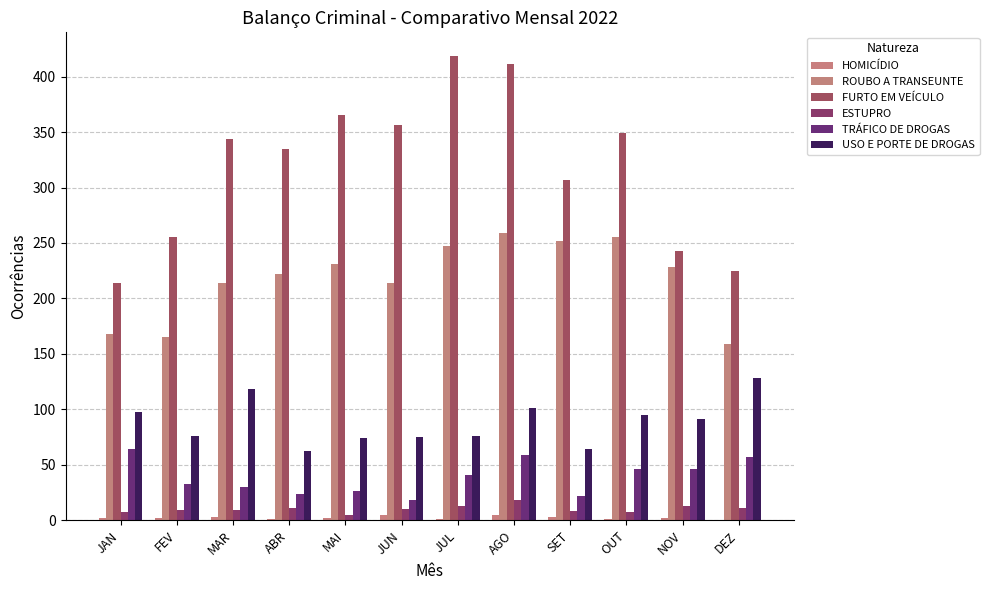

The value of FURTO EM VEÍCULO at JUN is 356. True or false?

True